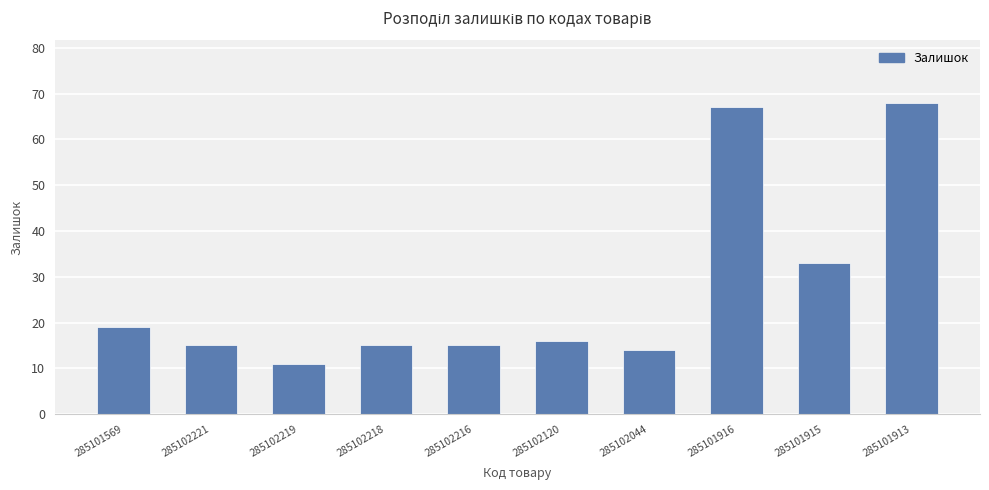

Approximately how many times larger is the value at 285101569 compared to 285102216?

1.3